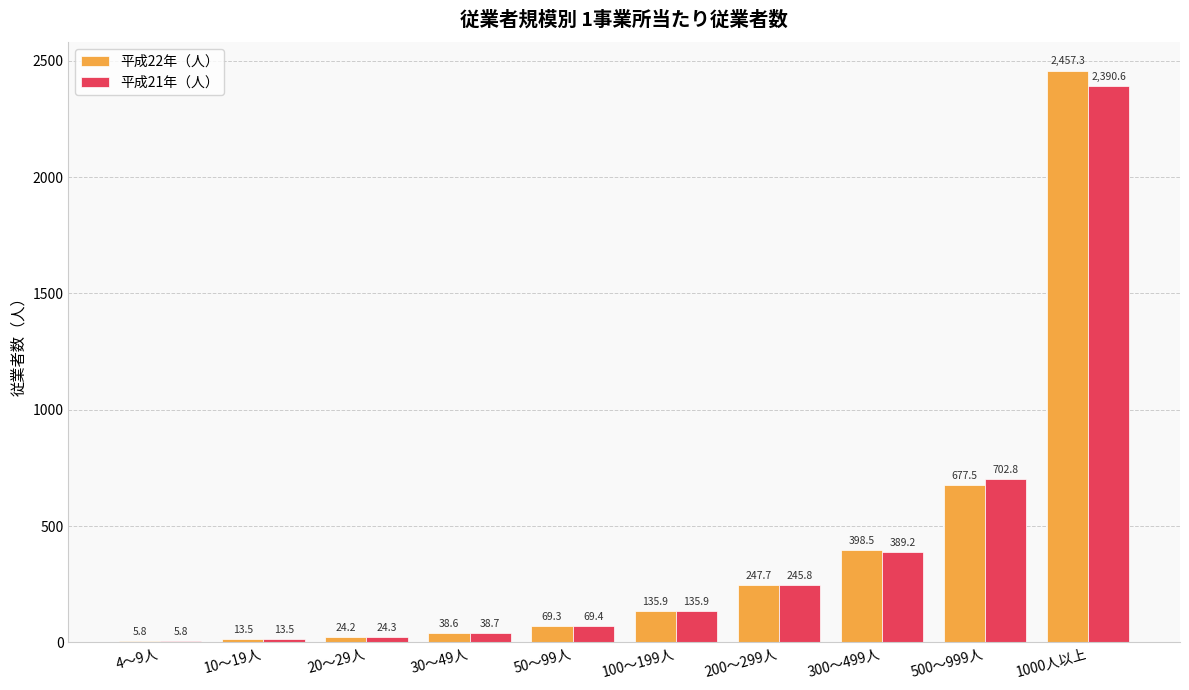

At which category is the sum across all series the highest?

1000人以上